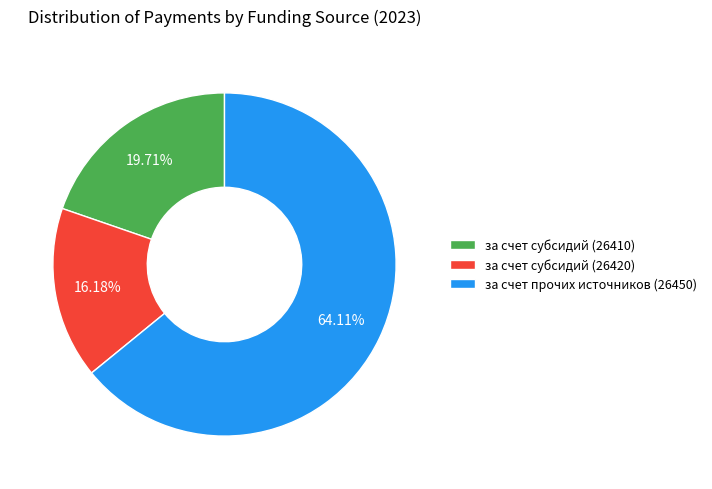

What is the smallest slice in the pie chart?

за счет субсидий (26420)